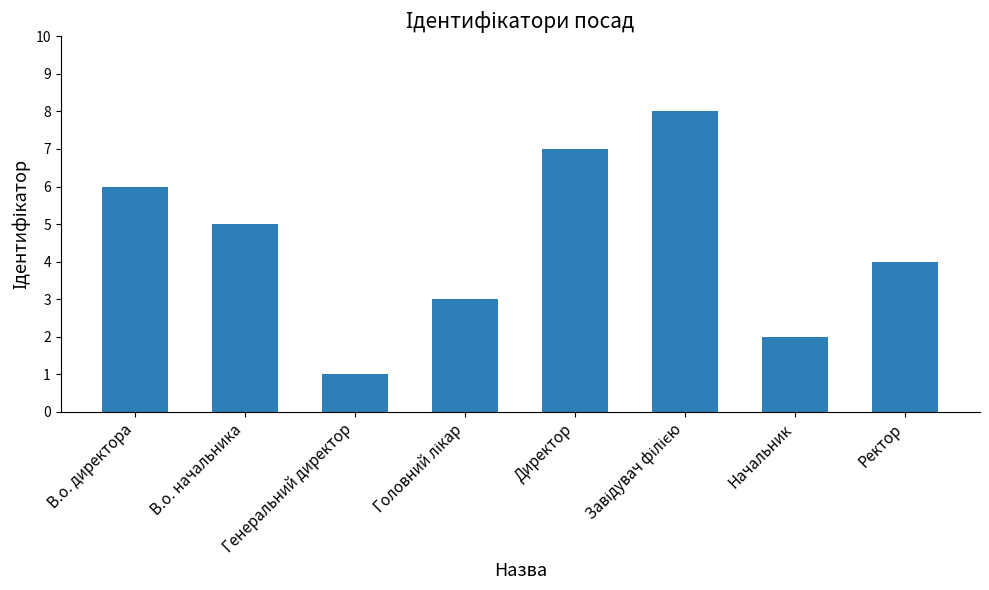

The chart shows a value of 7 at Директор. True or false?

True